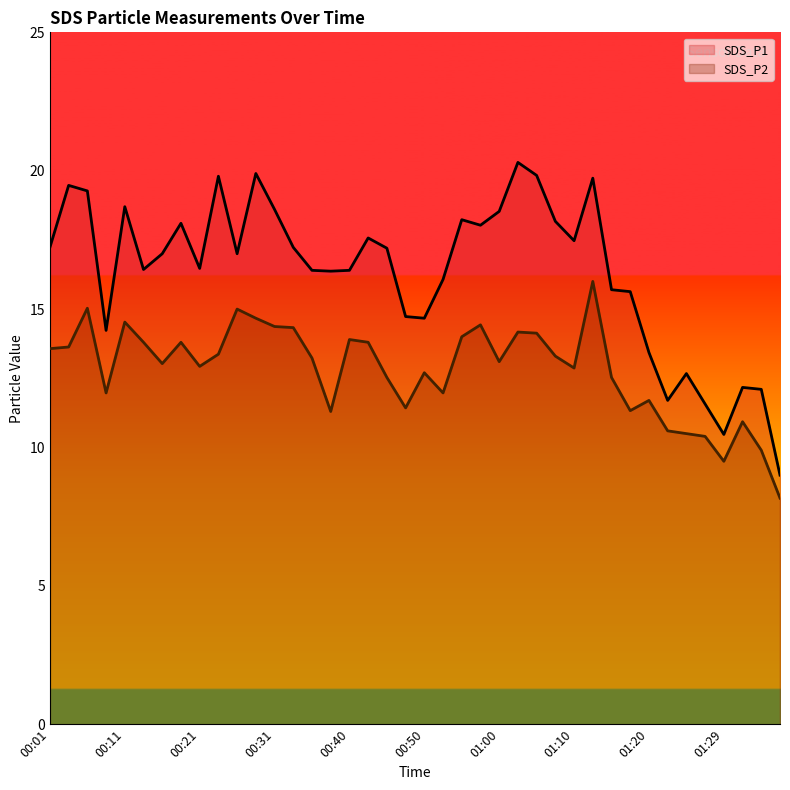

How many lines are shown in the chart?

2